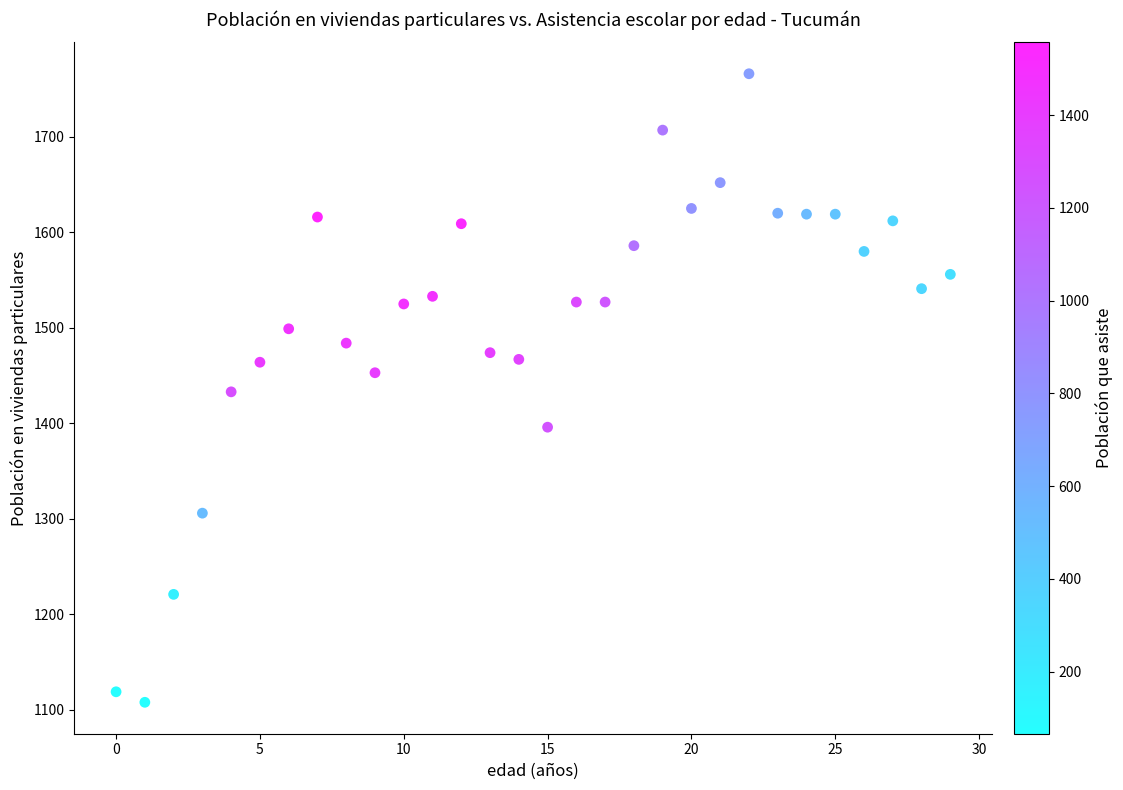

What is the range of Y values (max minus min)?

658